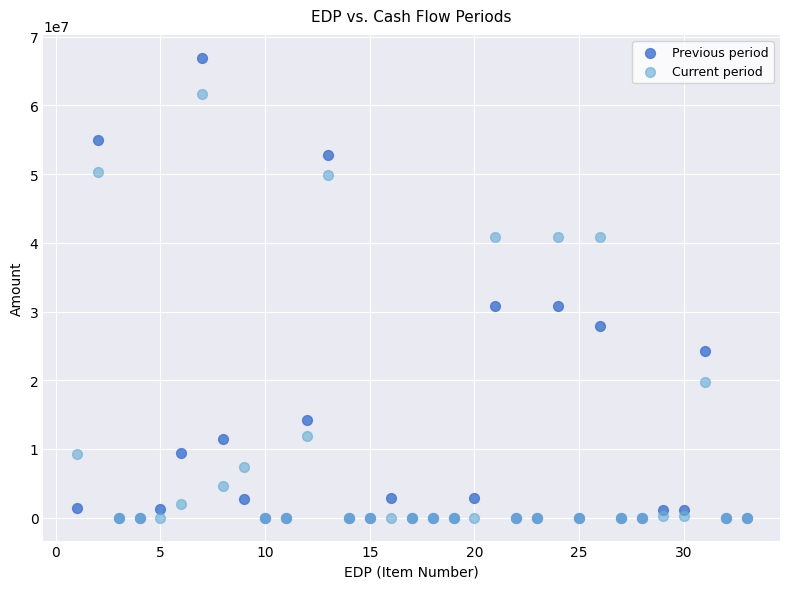

Which series has the widest spread of Y values?

Previous period